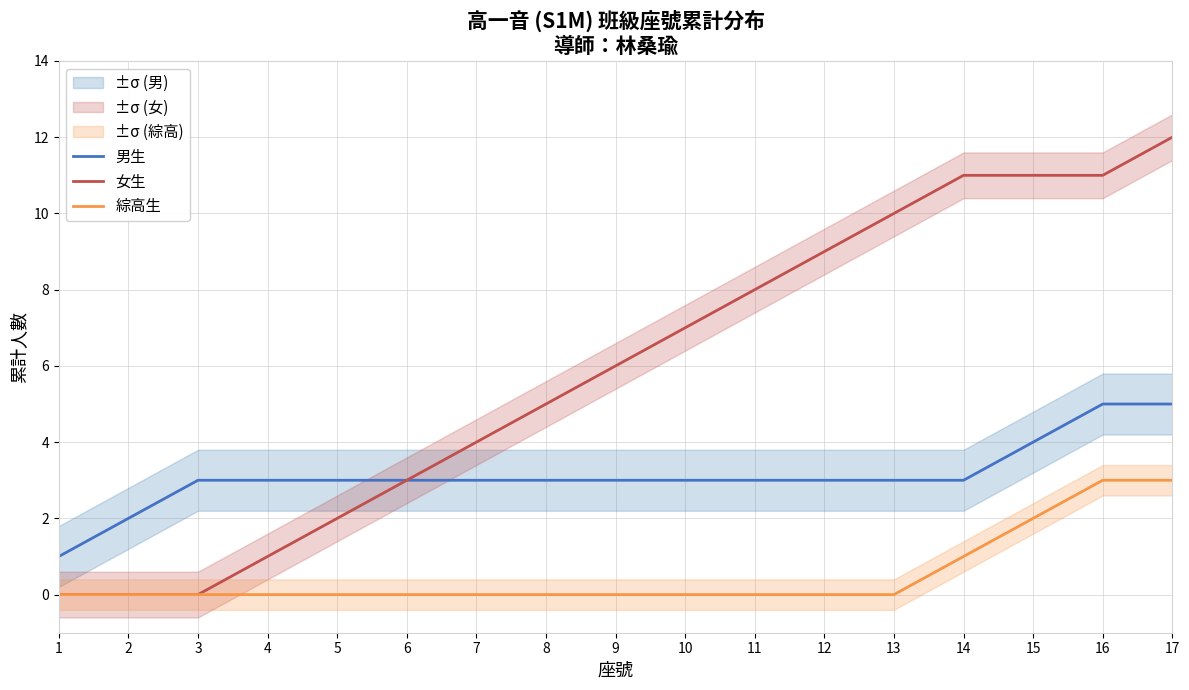

True or false: 綜高生 and 女生 cross at least once.

False